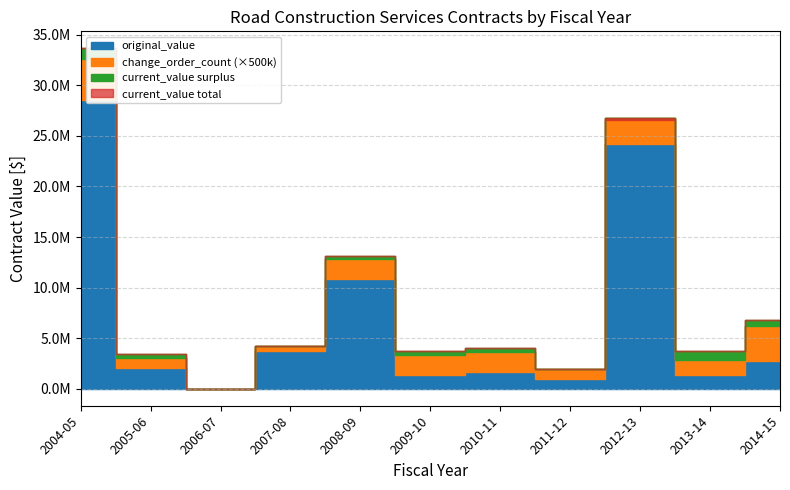

How many lines are shown in the chart?

3